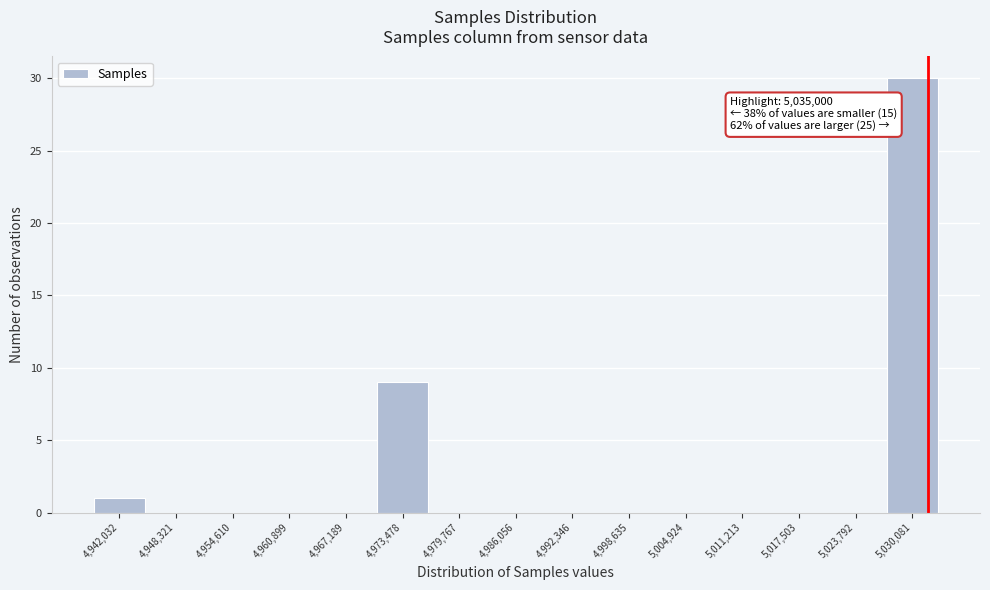

Reading right to left, what are all the values shown in this chart?

5,030,081=30	5,023,792=0	5,017,503=0	5,011,213=0	5,004,924=0	4,998,635=0	4,992,346=0	4,986,056=0	4,979,767=0	4,973,478=9	4,967,189=0	4,960,899=0	4,954,610=0	4,948,321=0	4,942,032=1